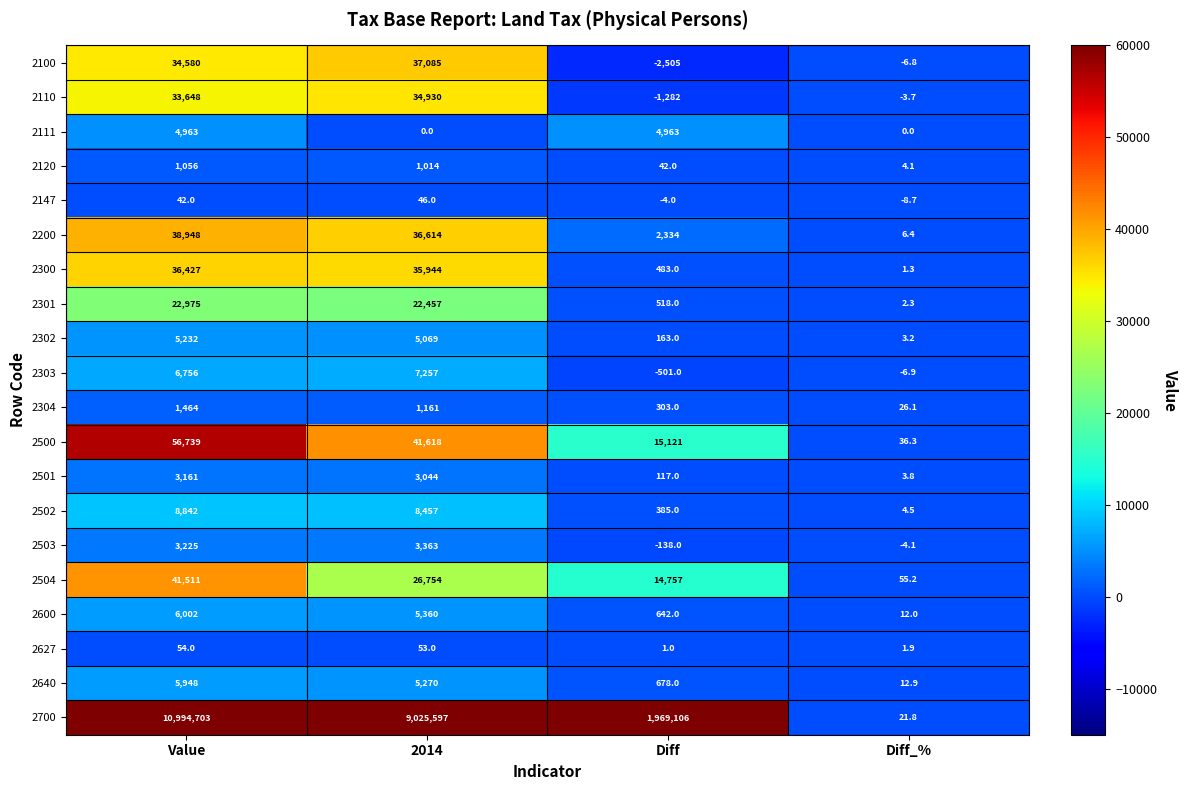

What is the difference between the maximum and minimum values in the 2700 series?

10994681.2